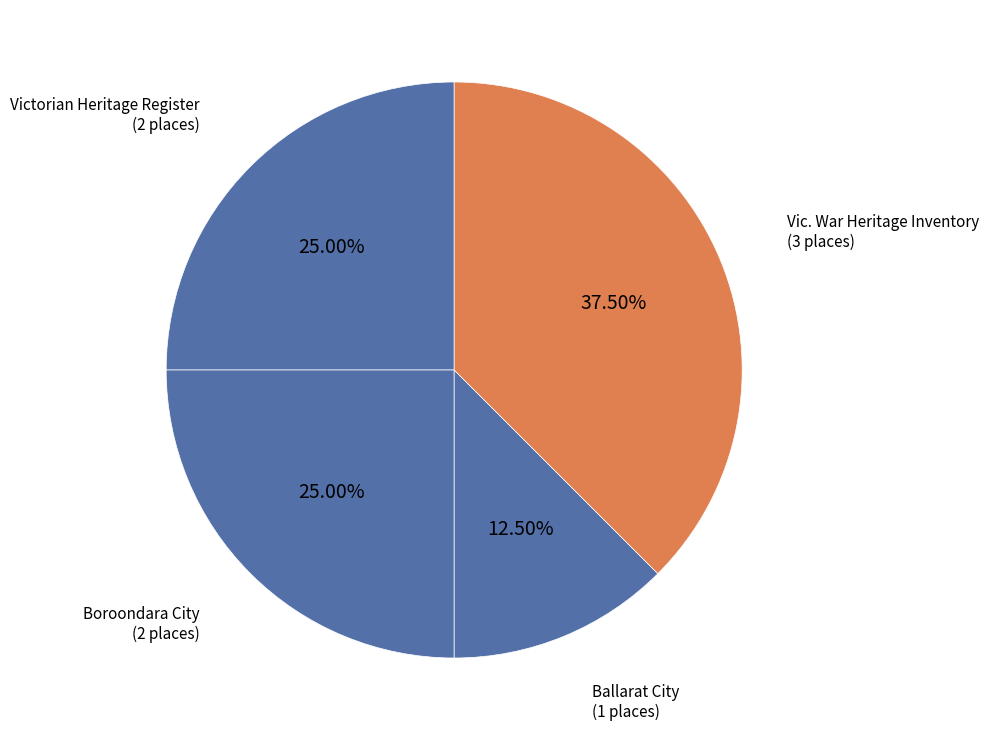

Is there a majority slice in this chart?

No